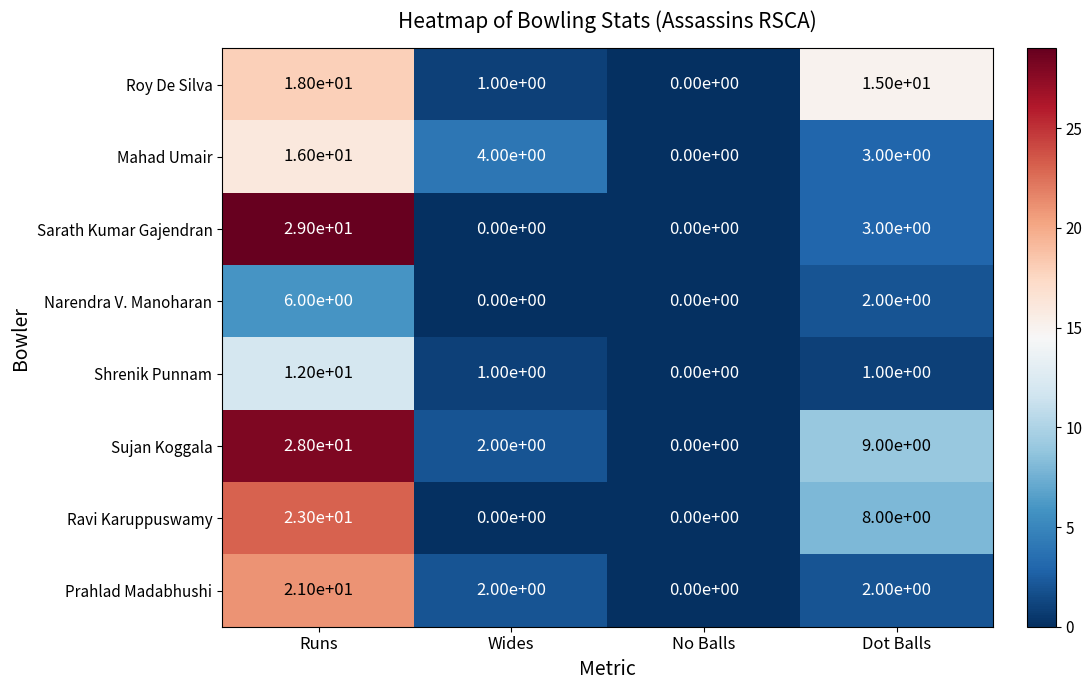

What is the approximate value of Sarath Kumar Gajendran at Dot Balls?

3